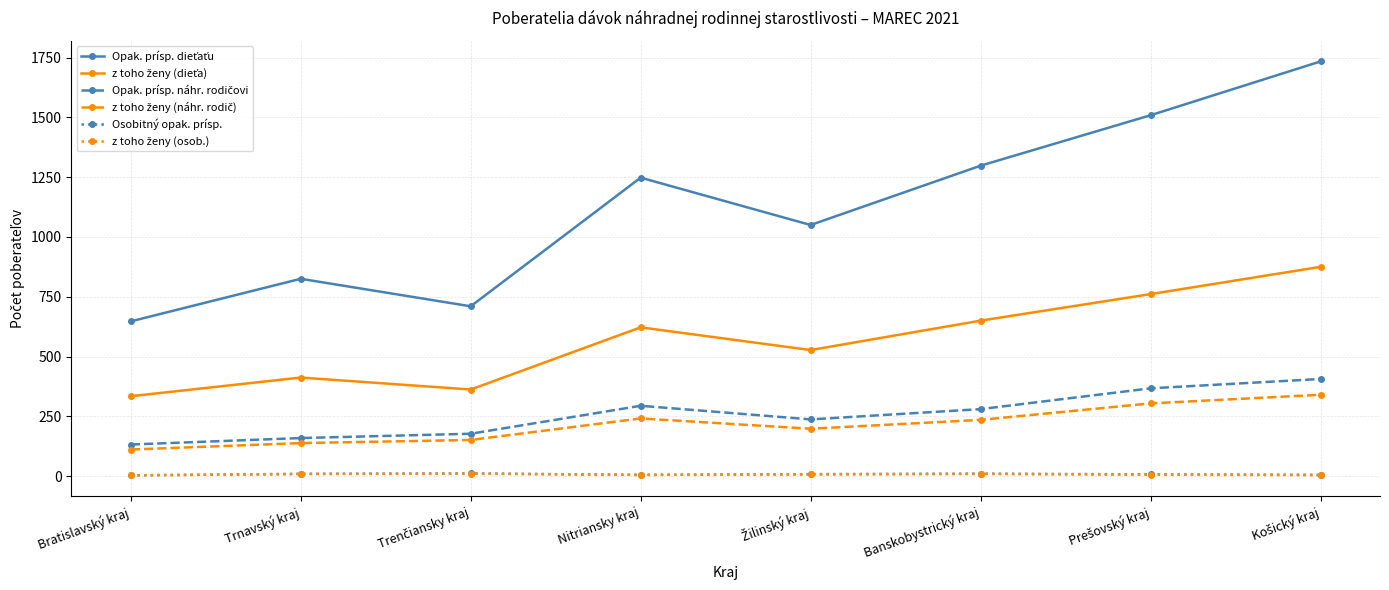

What is the greatest value displayed?

1734